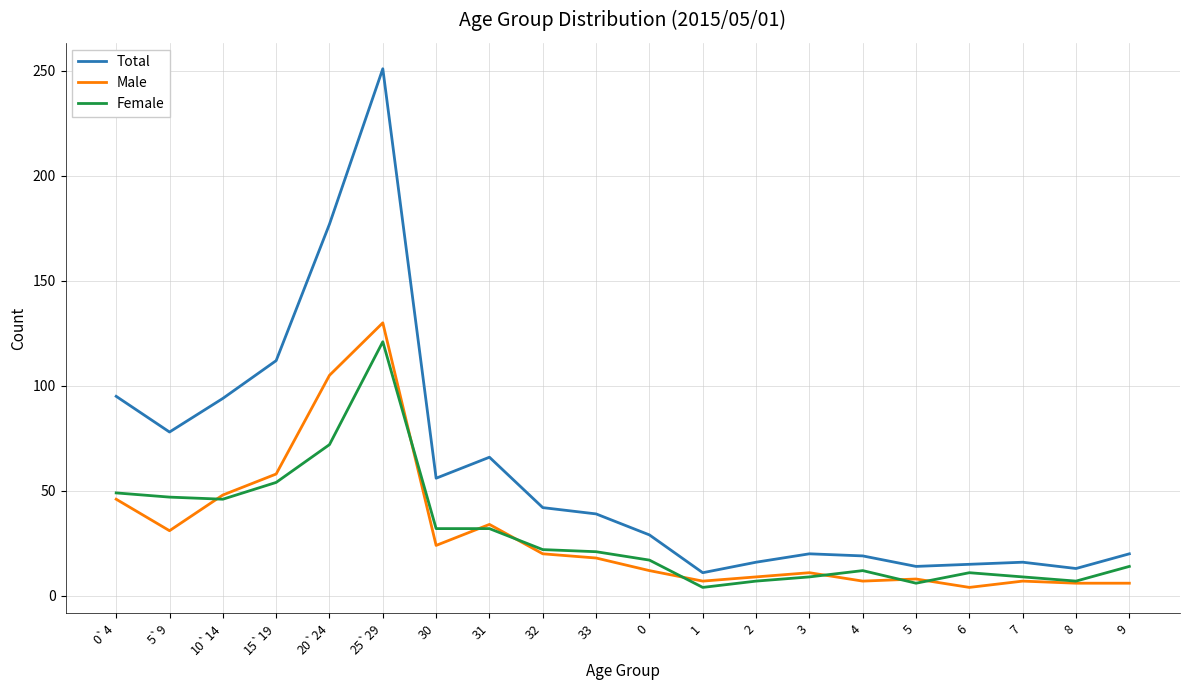

What is the greatest value displayed?

251